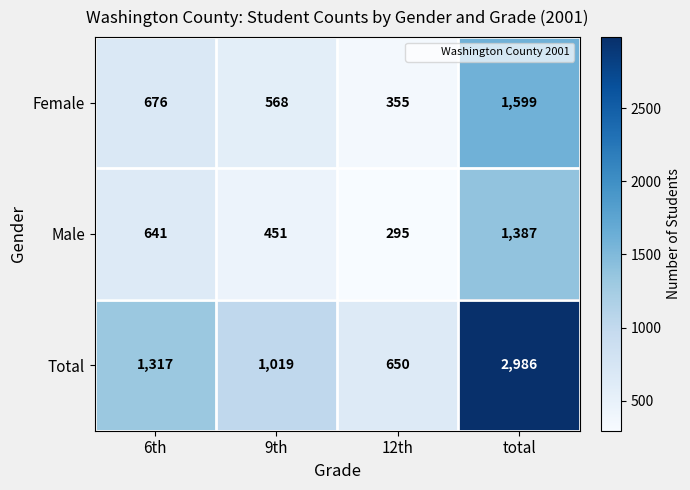

List the labels in order of Female value, largest first.

total, 6th, 9th, 12th